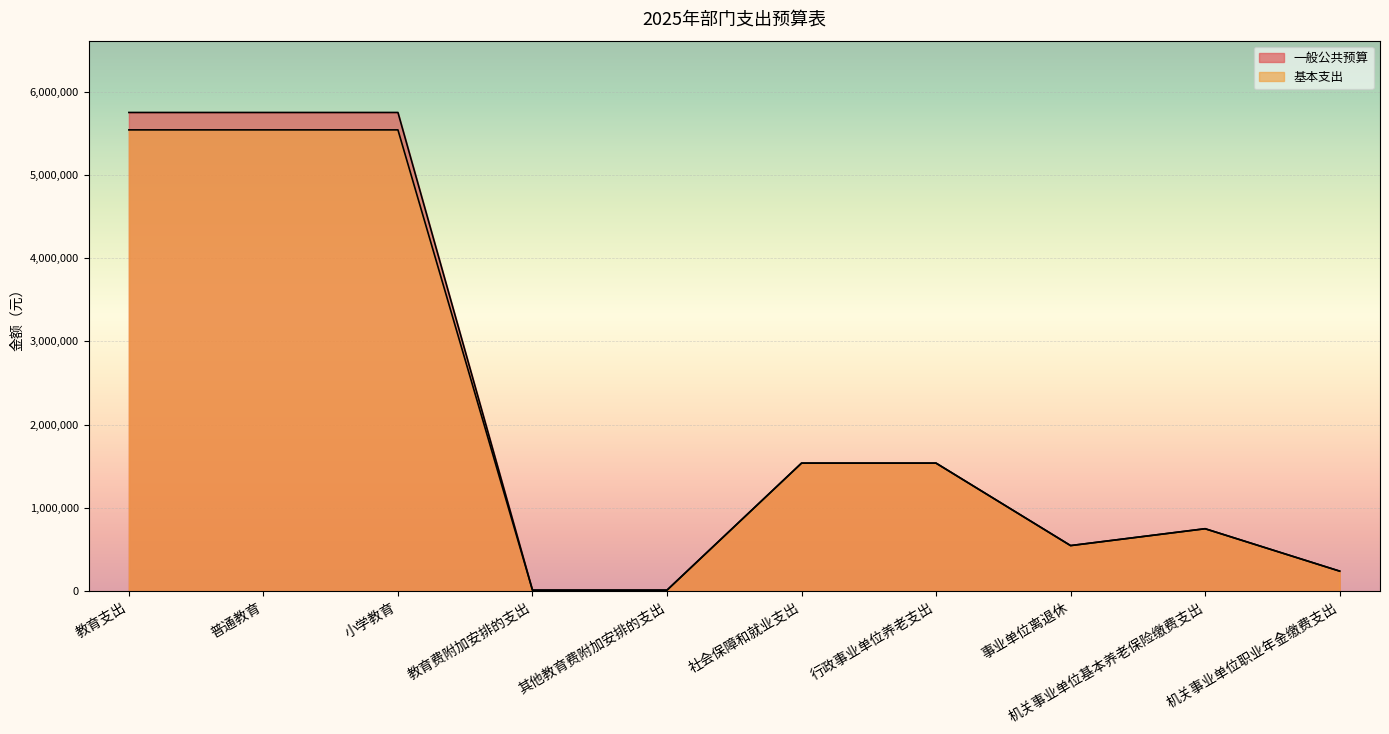

How many lines are shown in the chart?

2